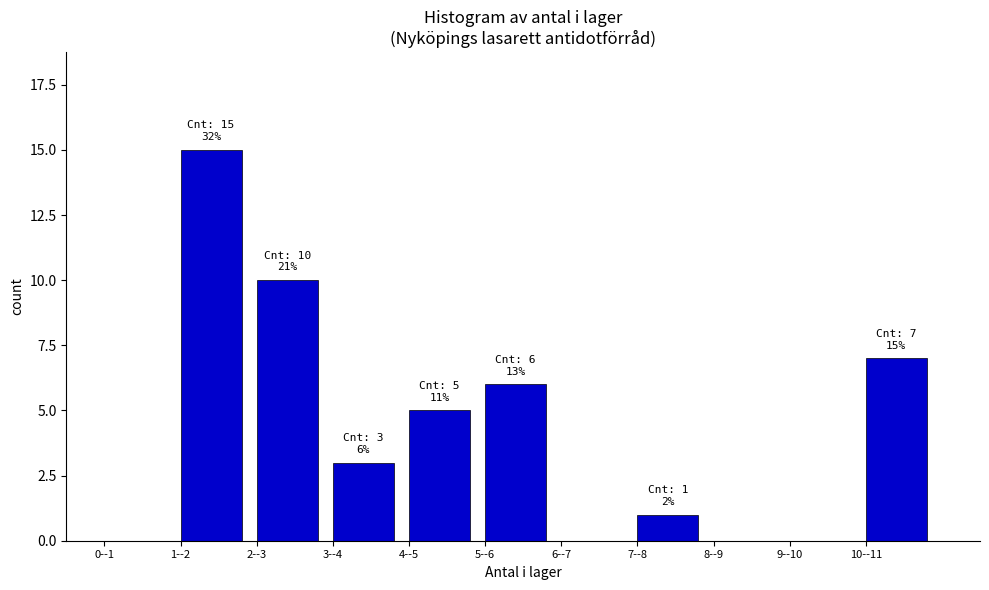

Reading right to left, extract all data points from this chart.

10--11=7	9--10=0	8--9=0	7--8=1	6--7=0	5--6=6	4--5=5	3--4=3	2--3=10	1--2=15	0--1=0